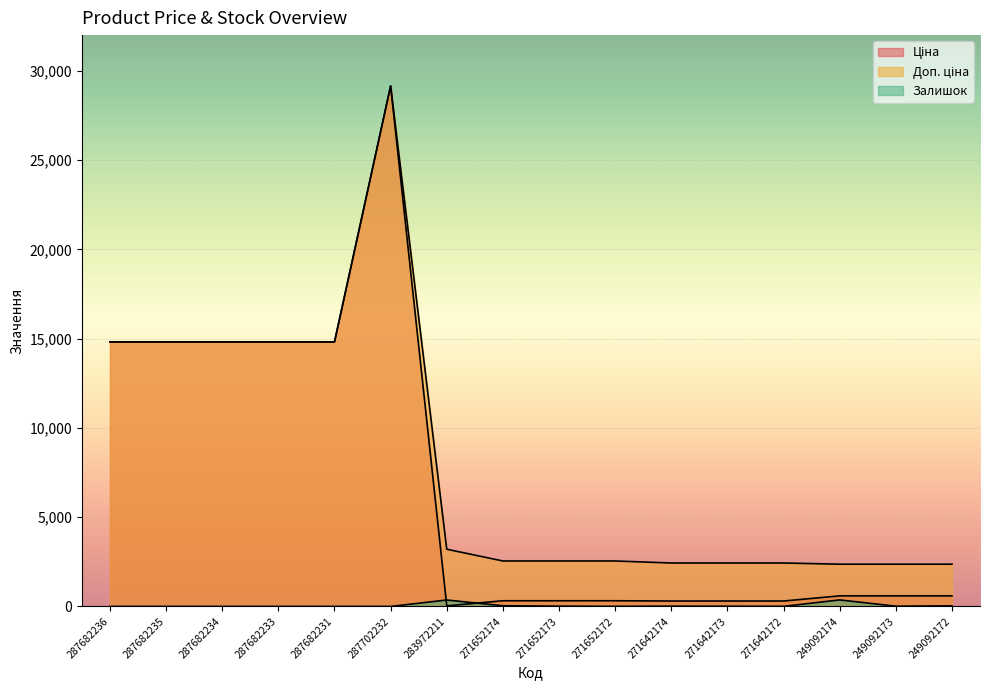

What is the approximate value of Ціна at 271652172?

318.3